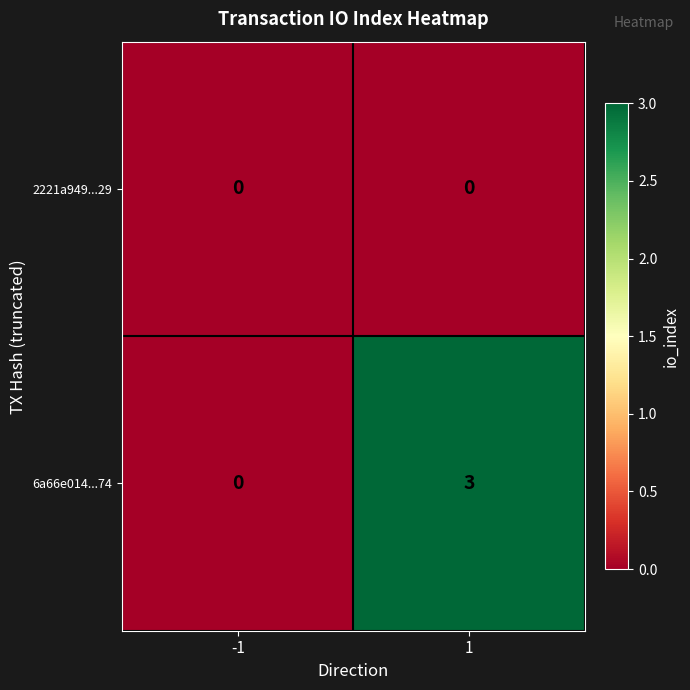

Between -1 and 1, which series saw the biggest shift?

6a66e014...74